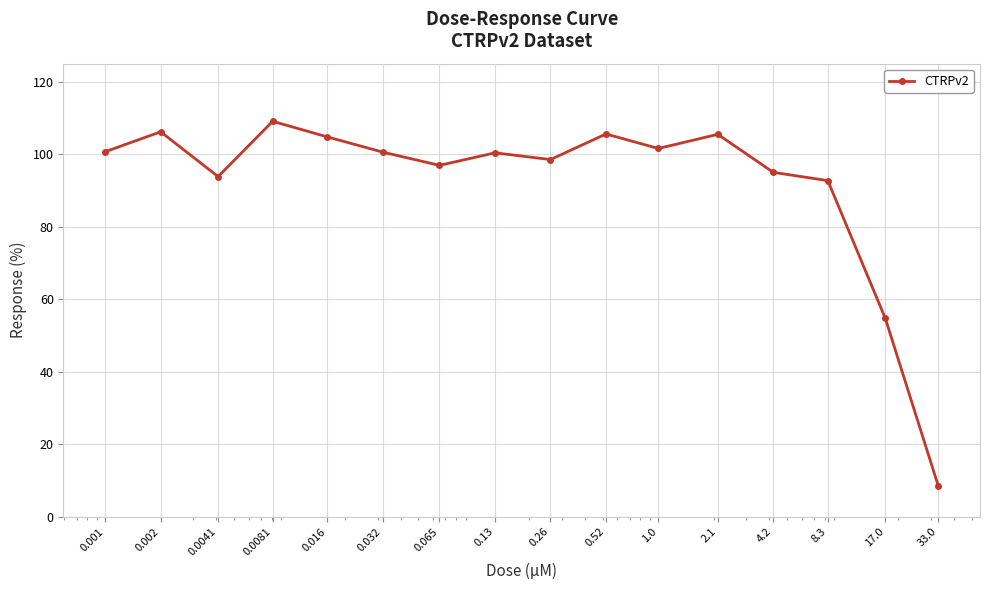

What is the smallest value displayed?

8.4